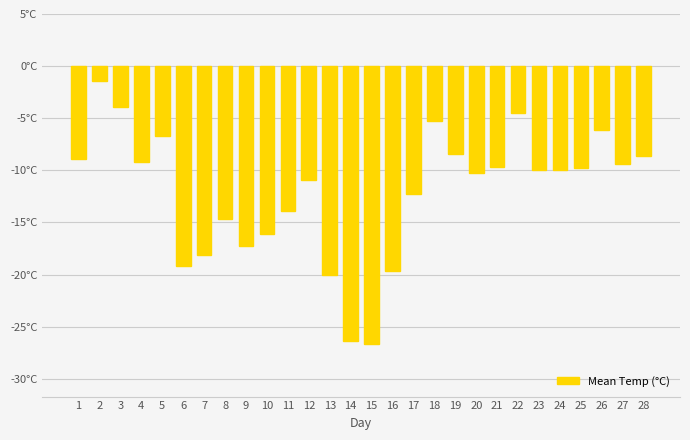

What is the sum of the values at 17 and 1?

-21.2